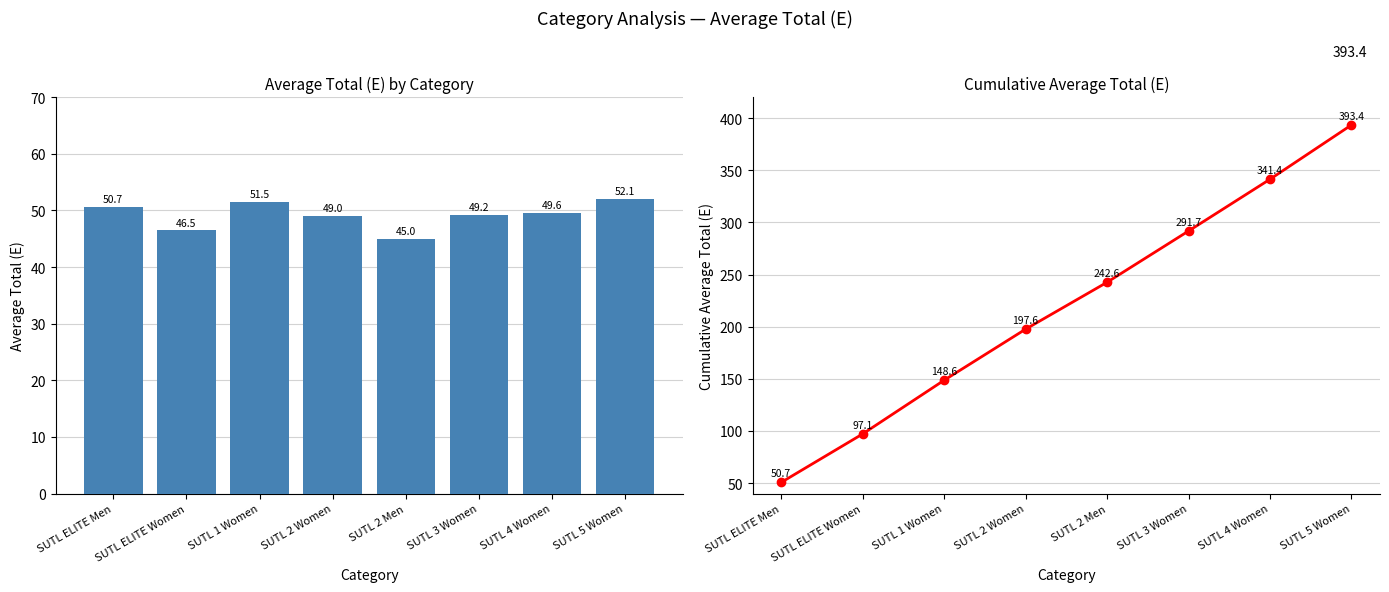

What is the sum of the Average Total (E) values at SUTL 4 Women and SUTL 1 Women?

101.1